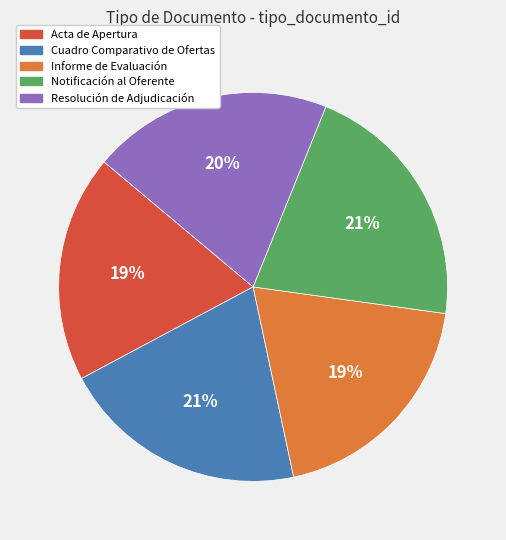

Is it true that Acta de Apertura is 28% of the pie?

False